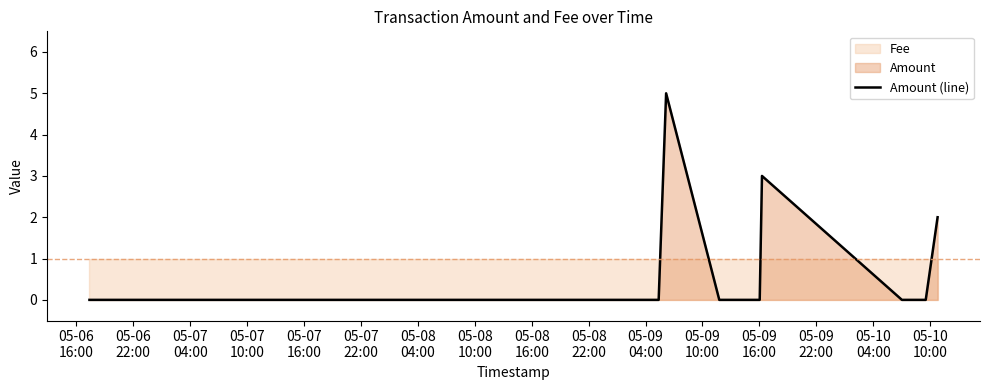

What is the highest value of the Amount (line) series?

5